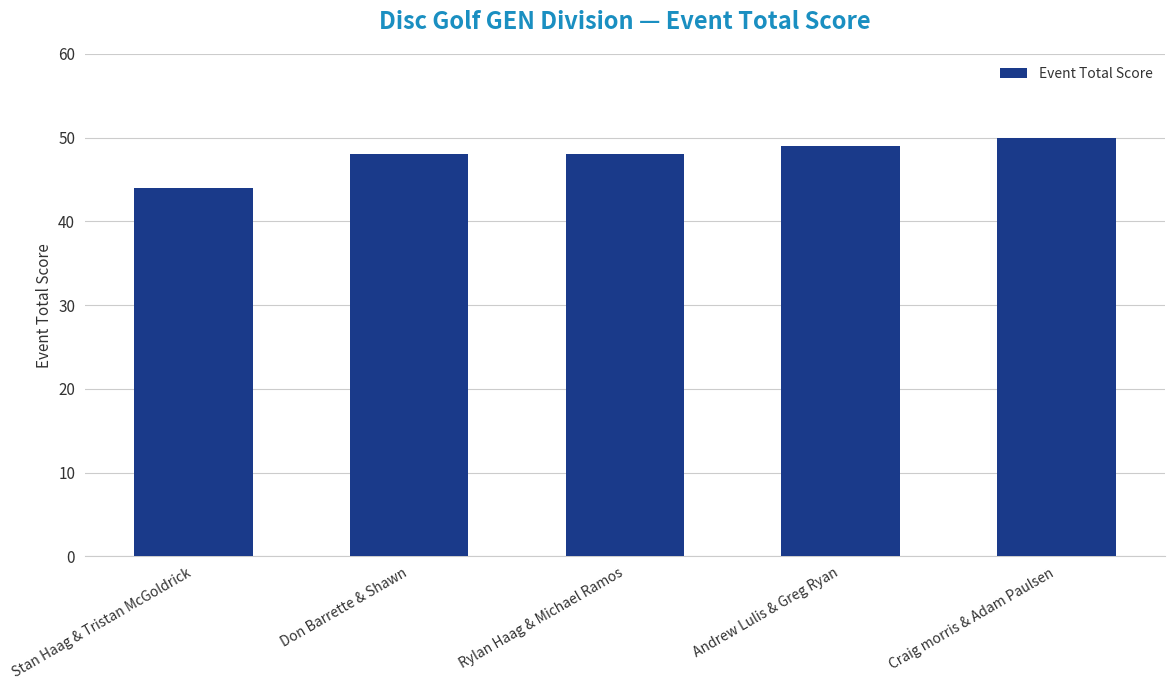

Does the chart contain stacked bars?

No